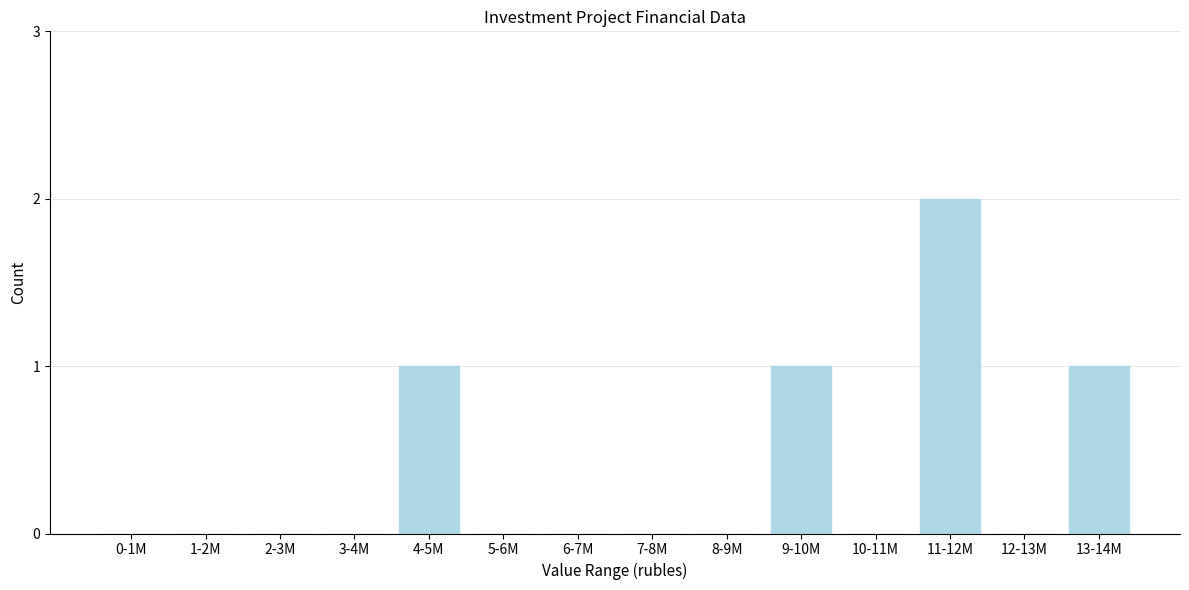

Reading left to right, extract all data points from this chart.

0-1M=0	1-2M=0	2-3M=0	3-4M=0	4-5M=1	5-6M=0	6-7M=0	7-8M=0	8-9M=0	9-10M=1	10-11M=0	11-12M=2	12-13M=0	13-14M=1